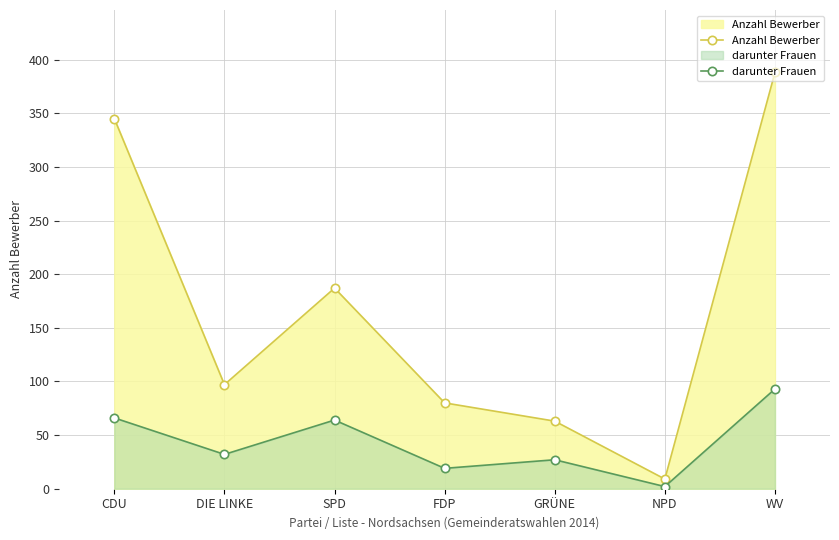

What is the total value across all series at NPD?

11